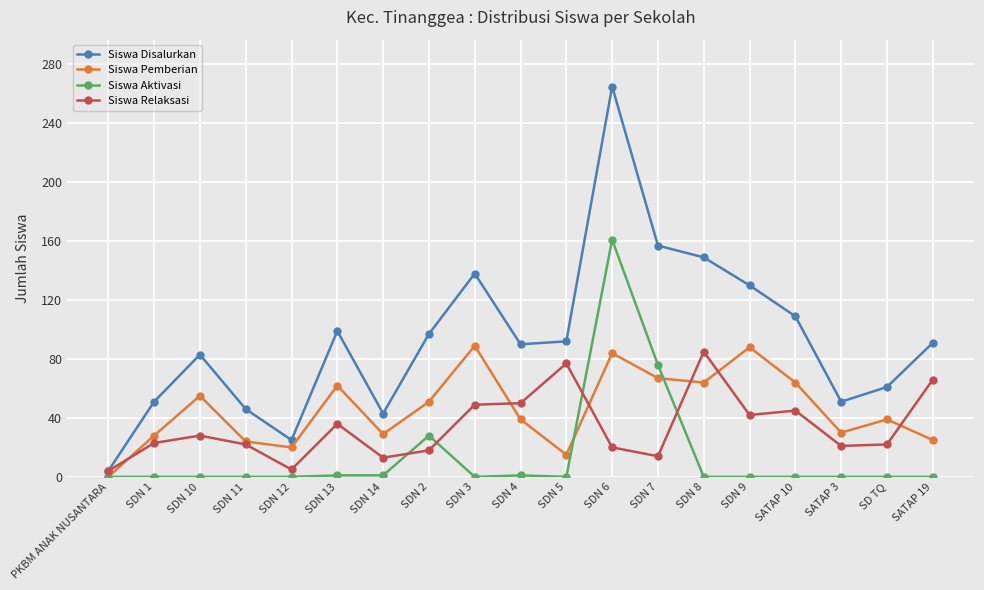

The value of Siswa Aktivasi at SDN 9 is 0. True or false?

True